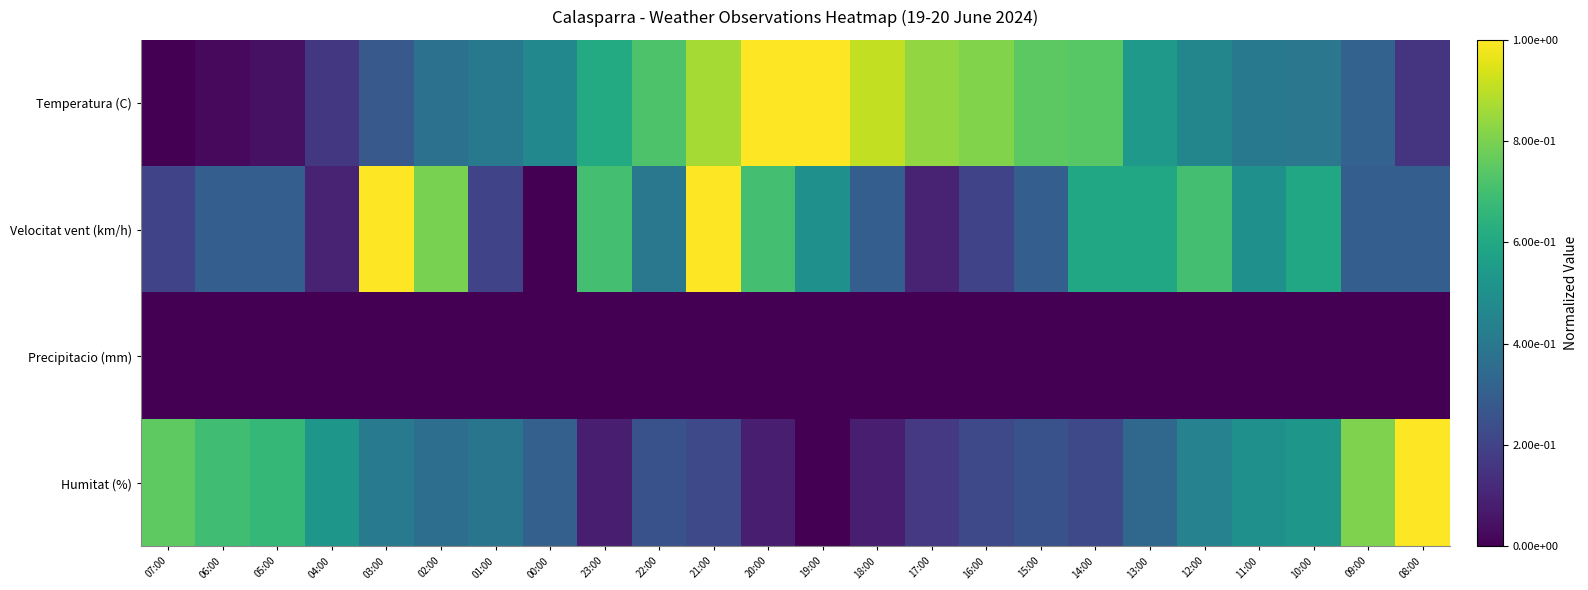

Which series has the largest range (max minus min)?

Temperatura (C)